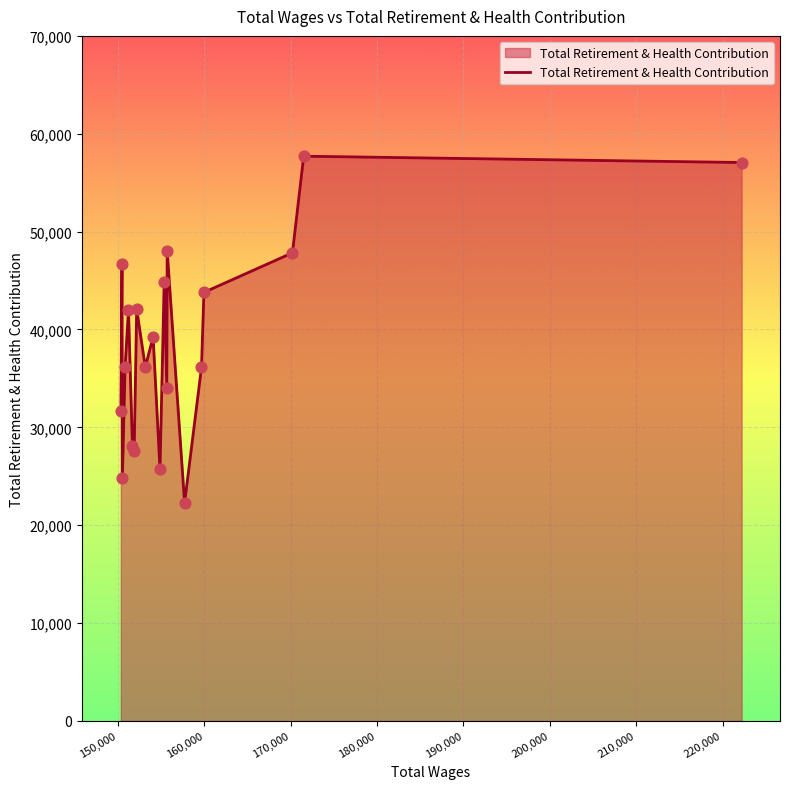

What is the greatest value displayed?

57707